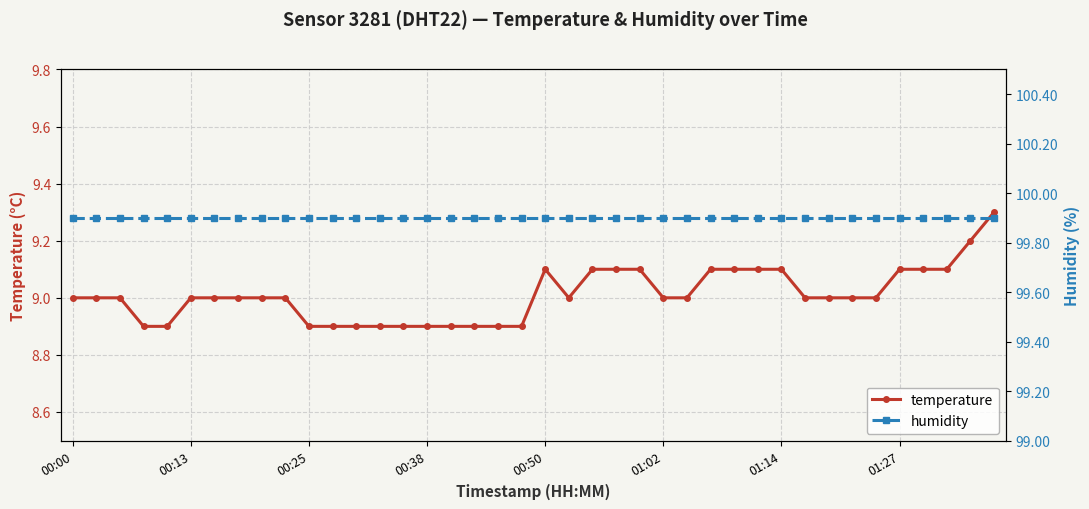

Reading left to right, transcribe all the data shown in this chart.

temperature: 9.0	9.0	9.0	8.9	8.9	9.0	9.0	9.0	9.0	9.0	8.9	8.9	8.9	8.9	8.9	8.9	8.9	8.9	8.9	8.9	9.1	9.0	9.1	9.1	9.1	9.0	9.0	9.1	9.1	9.1	9.1	9.0	9.0	9.0	9.0	9.1	9.1	9.1	9.2	9.3
humidity: 99.9	99.9	99.9	99.9	99.9	99.9	99.9	99.9	99.9	99.9	99.9	99.9	99.9	99.9	99.9	99.9	99.9	99.9	99.9	99.9	99.9	99.9	99.9	99.9	99.9	99.9	99.9	99.9	99.9	99.9	99.9	99.9	99.9	99.9	99.9	99.9	99.9	99.9	99.9	99.9